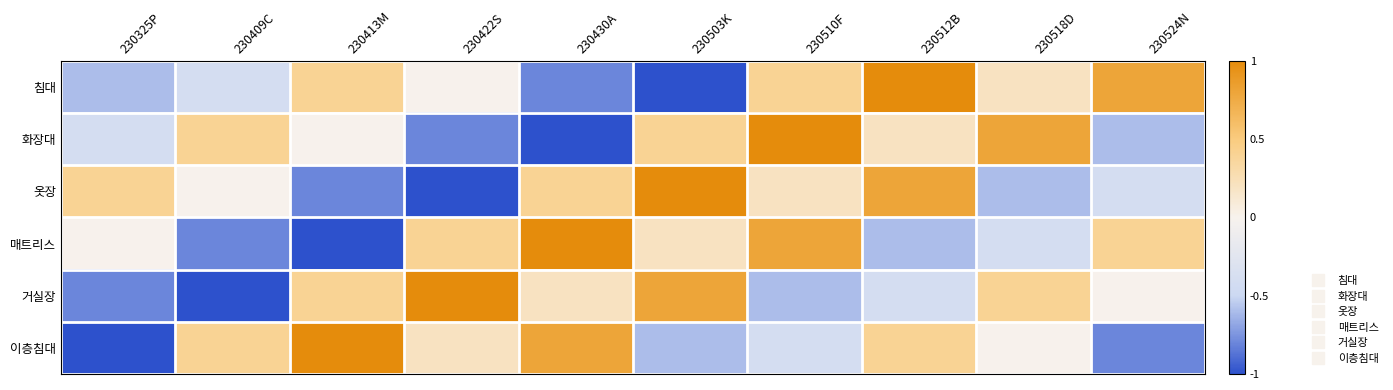

Rank the series at 230430A from lowest to highest value.

화장대, 침대, 거실장, 옷장, 이층침대, 매트리스